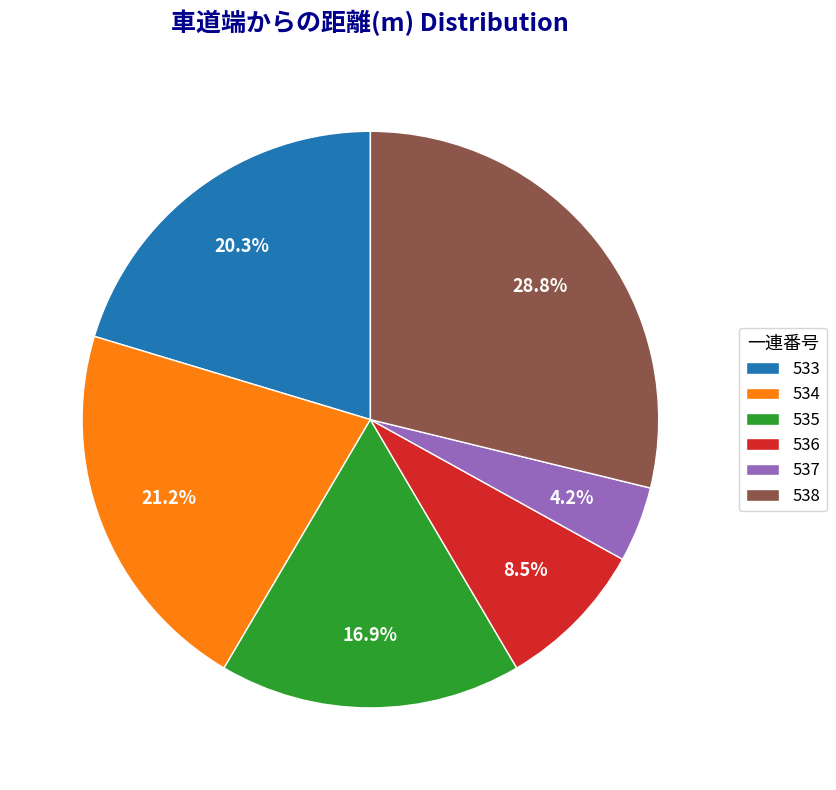

How much of the chart is everything except 533?

79.7%